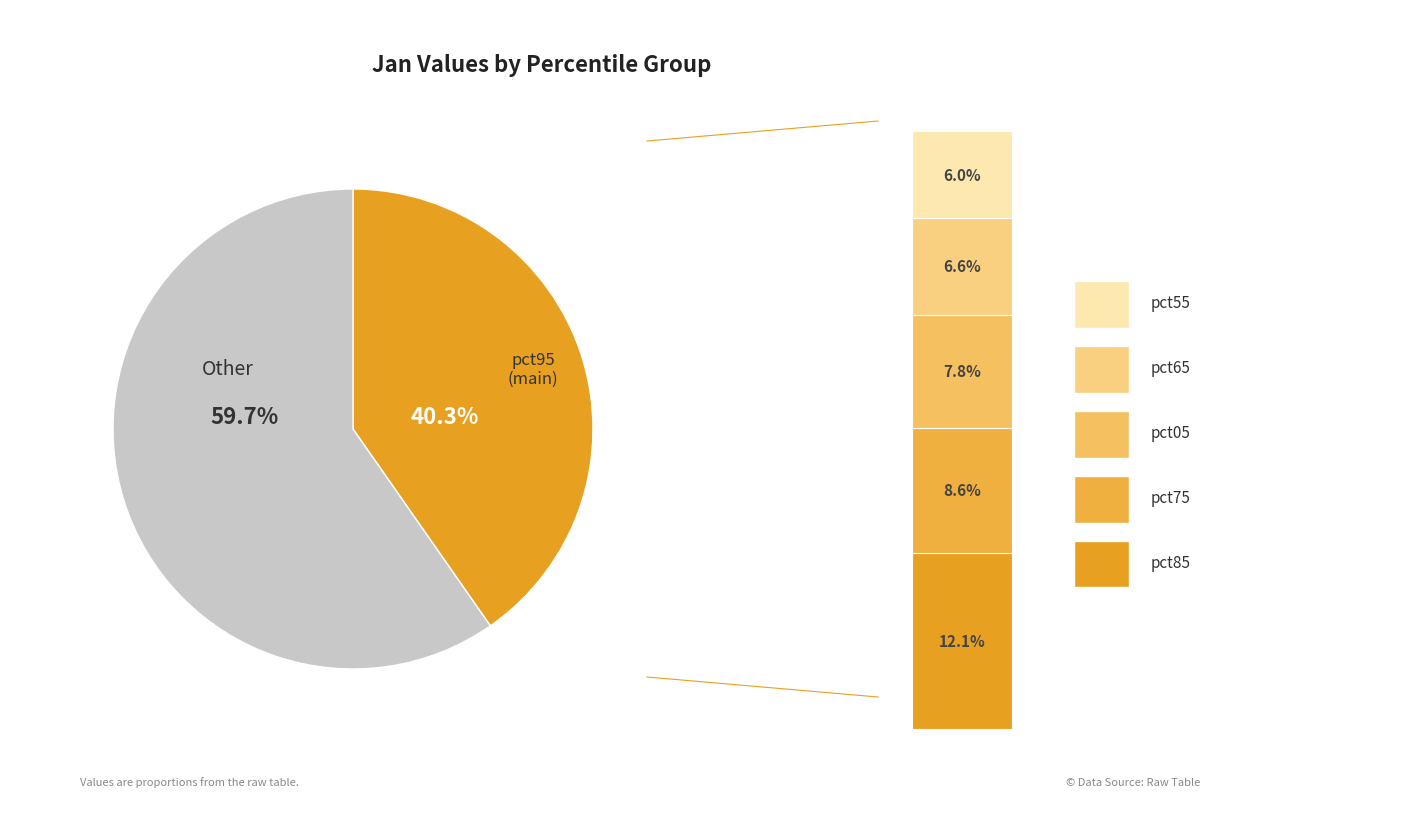

Does pct85 represent more than half of the total?

No